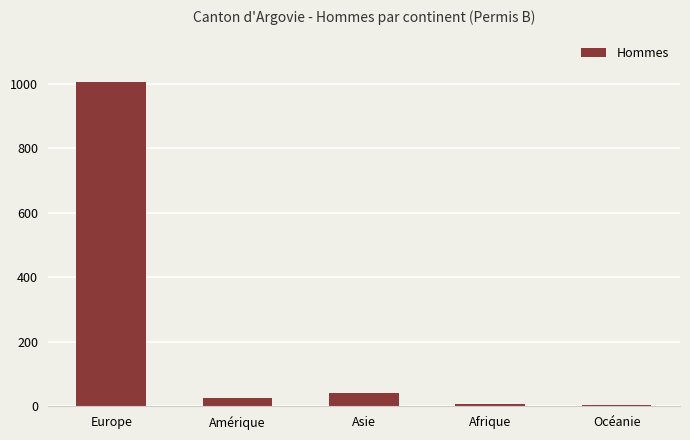

At which category does the chart reach its peak across all series?

Europe